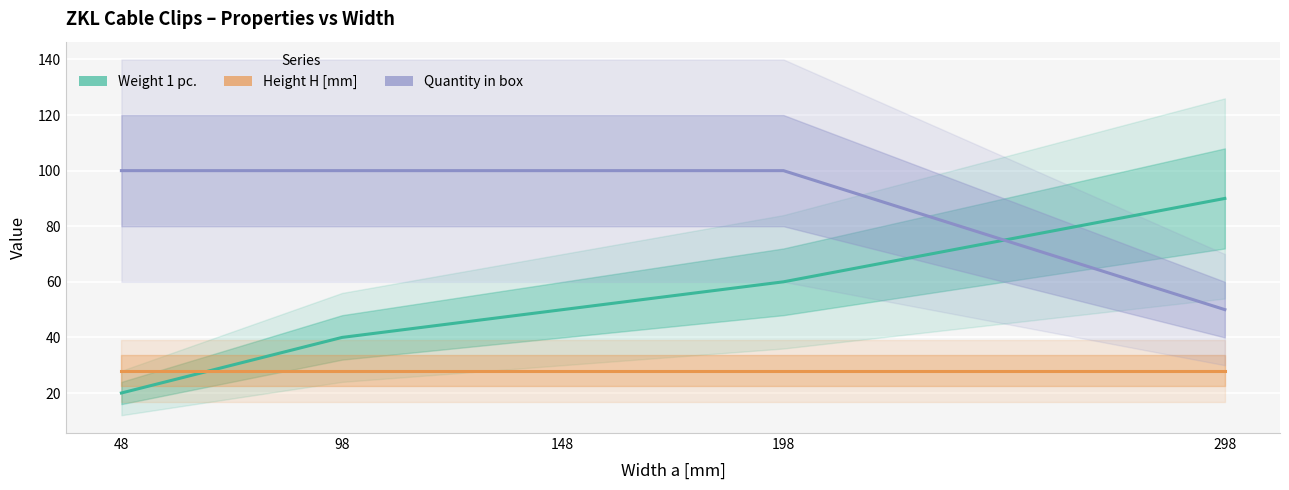

Is the value of Quantity in box at 198 greater than the value of Weight 1 pc. at 298?

Yes